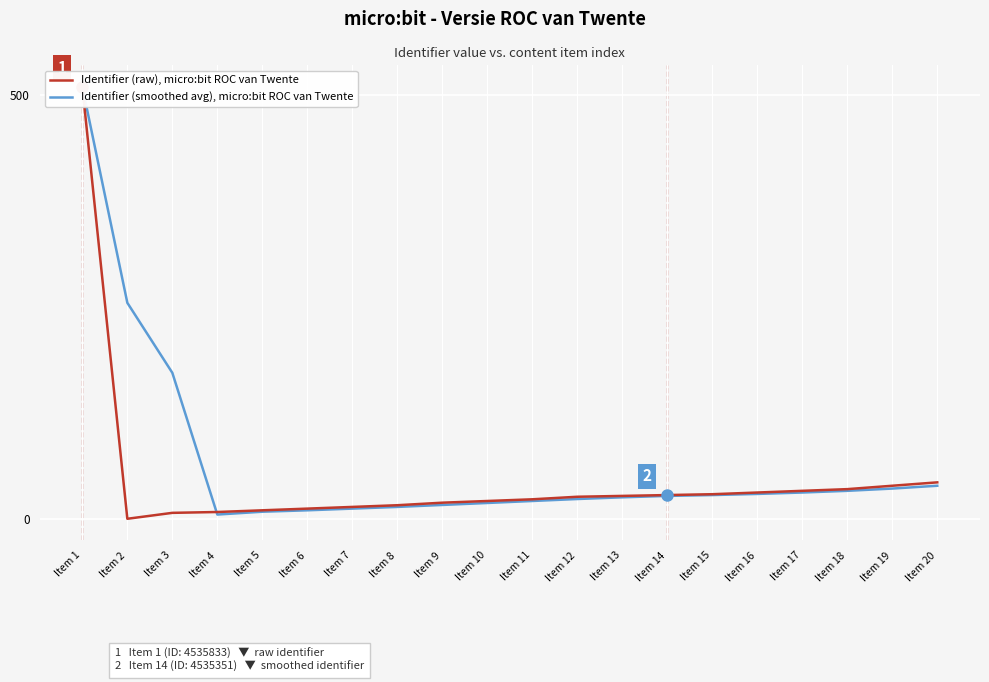

Rank the categories by Identifier (smoothed avg), micro:bit ROC van Twente value from highest to lowest.

Item 1, Item 2, Item 3, Item 20, Item 19, Item 18, Item 17, Item 16, Item 15, Item 14, Item 13, Item 12, Item 11, Item 10, Item 9, Item 8, Item 7, Item 6, Item 5, Item 4